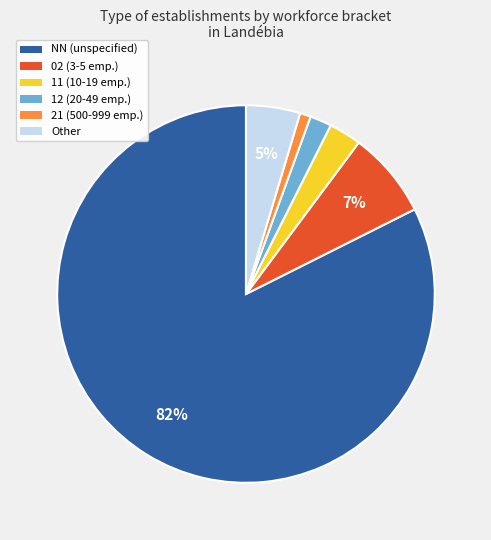

Which slice represents more than half of the pie?

NN (unspecified)